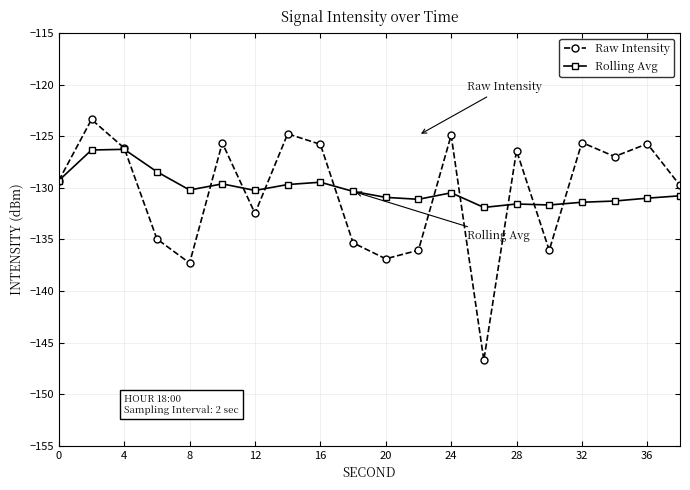

Is this an area chart (filled region under the line)?

No